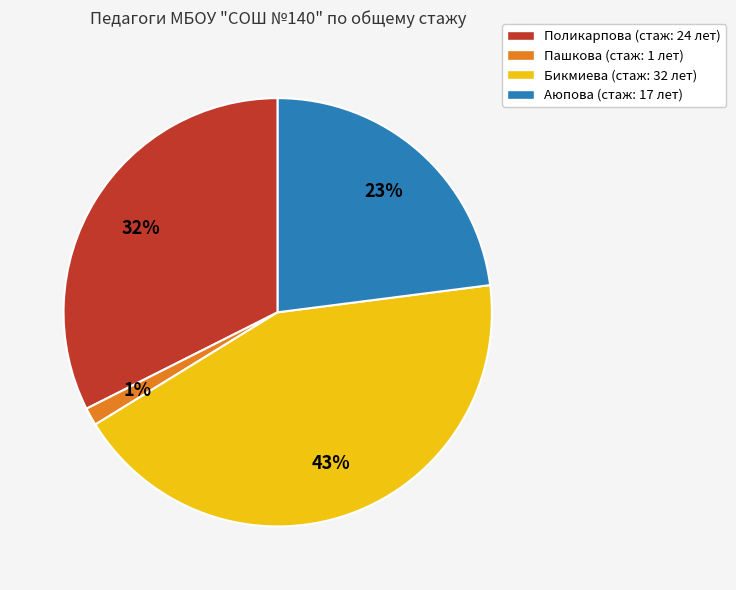

Combined, do Бикмиева (стаж: 32 лет) and Поликарпова (стаж: 24 лет) account for over 50%?

Yes